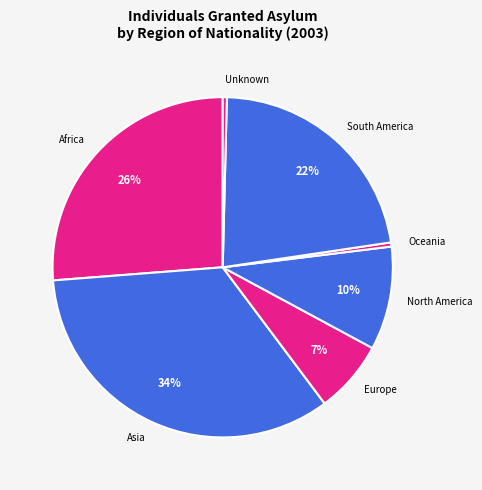

What is the largest slice in the pie chart?

Asia